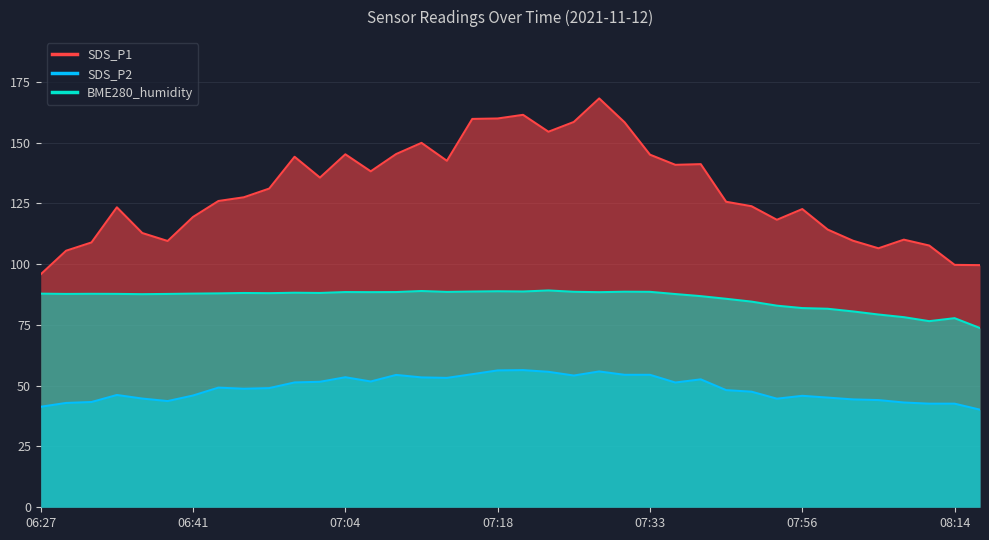

What is the maximum value for SDS_P2?

56.4